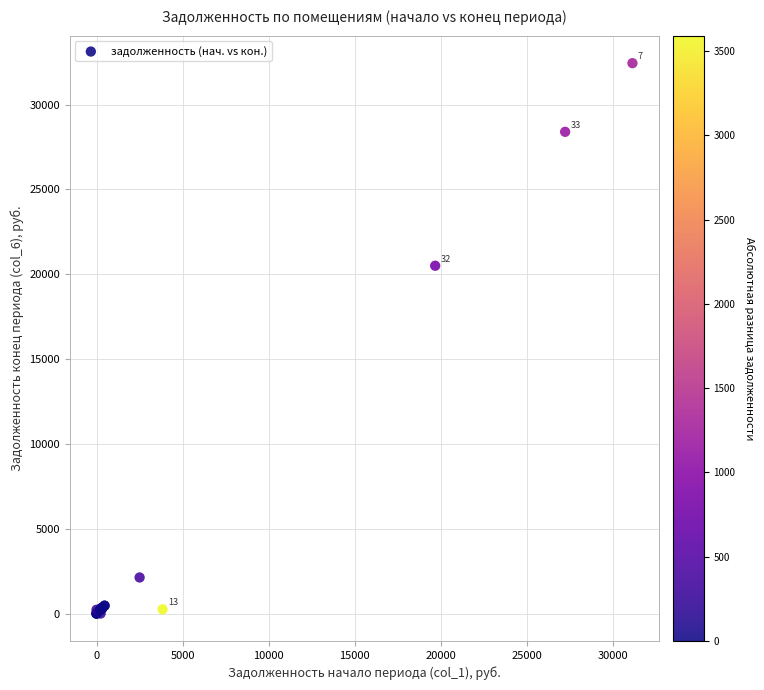

What Y value in the scatter plot is closest to 16223?

20503.4